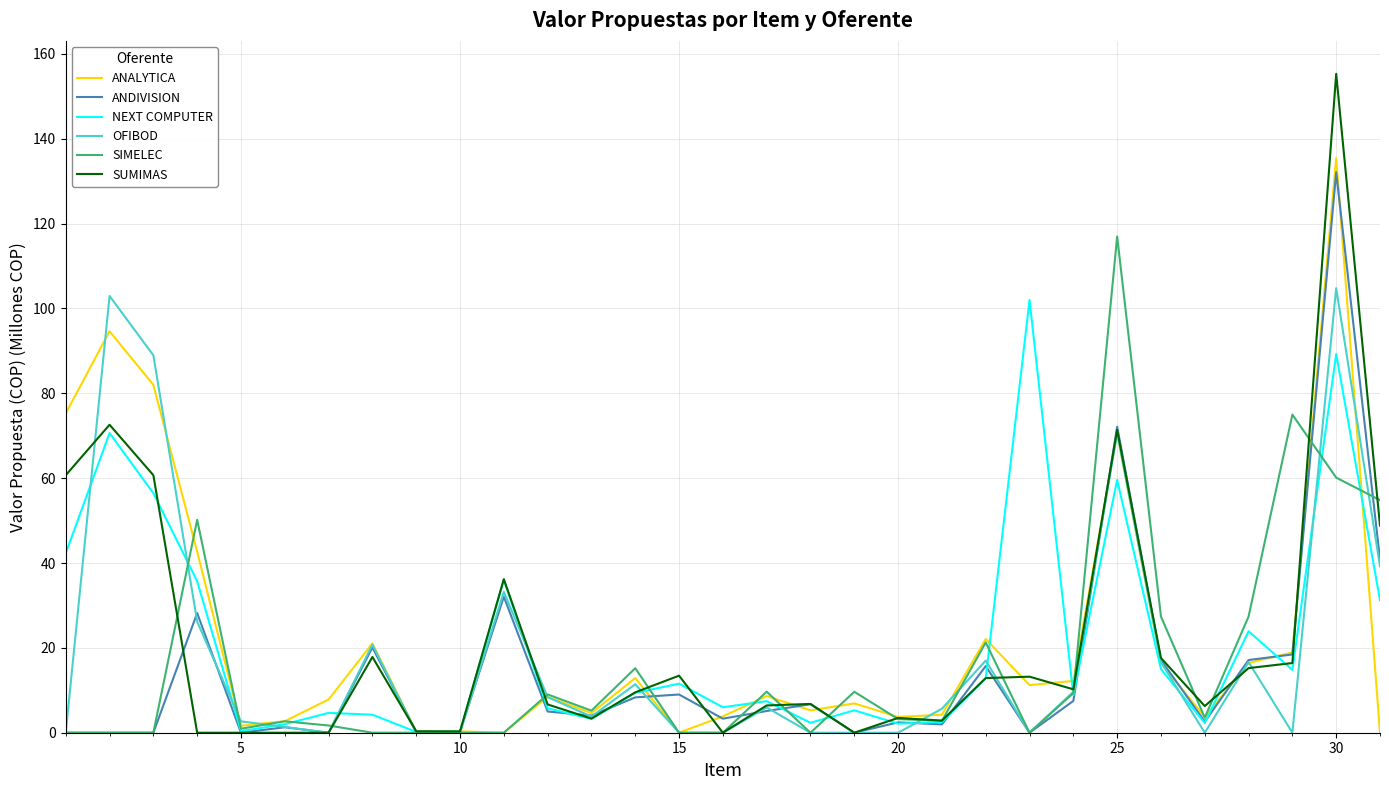

What is the highest value of the ANALYTICA series?

135.4